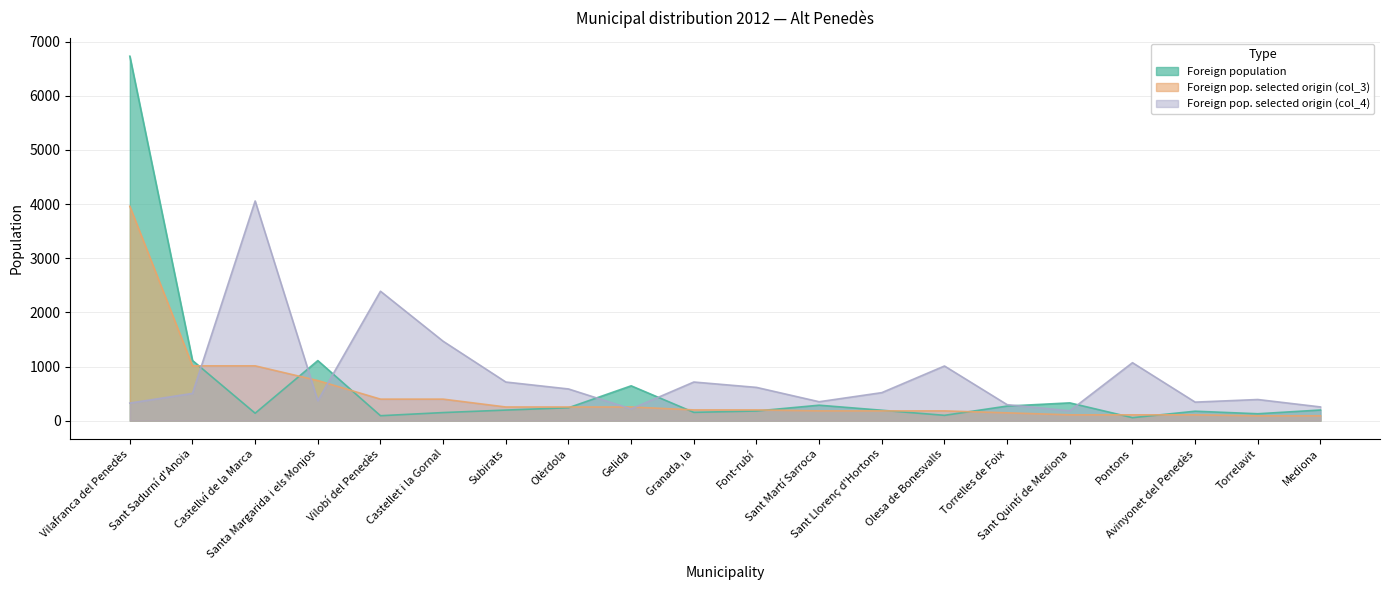

Which series ends up on top after the final intersection of Foreign pop. selected origin (col_4) and Foreign population?

Foreign pop. selected origin (col_4)